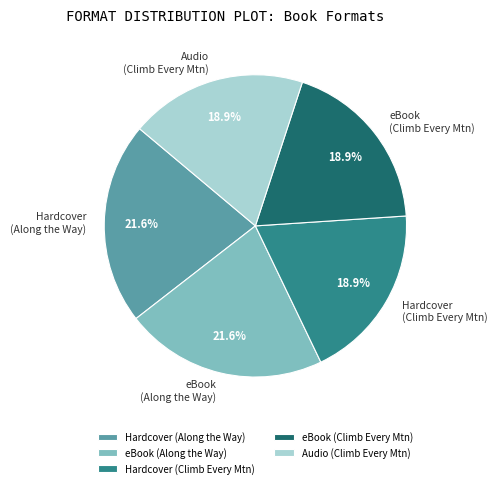

How much of the chart is everything except Hardcover (Along the Way)?

78.4%